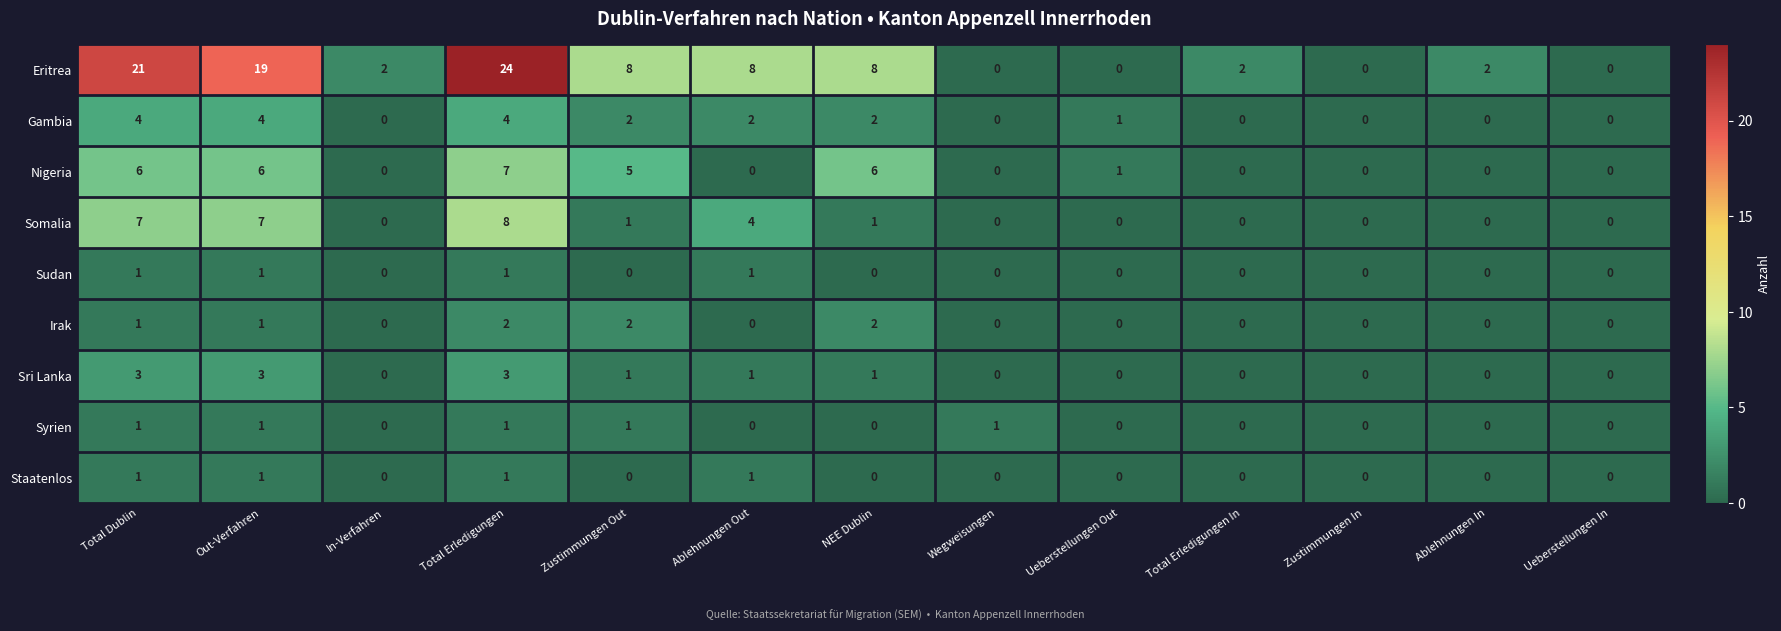

What is the difference between the highest and lowest values at Wegweisungen?

1